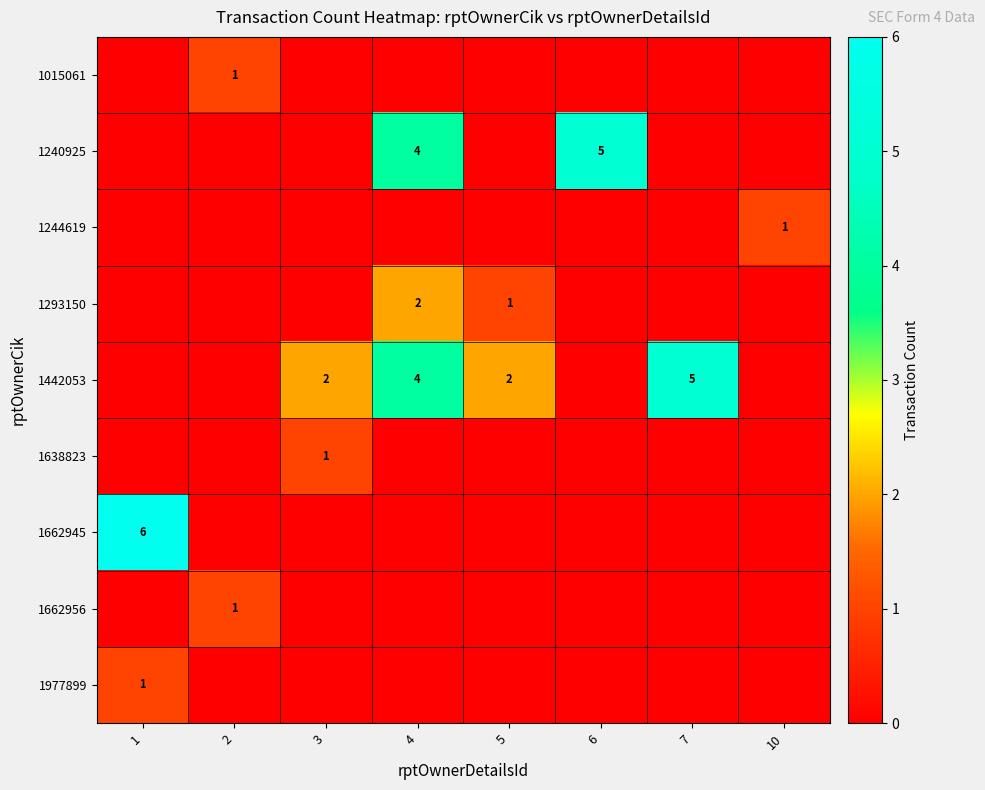

Which series has the largest range (max minus min)?

1662945